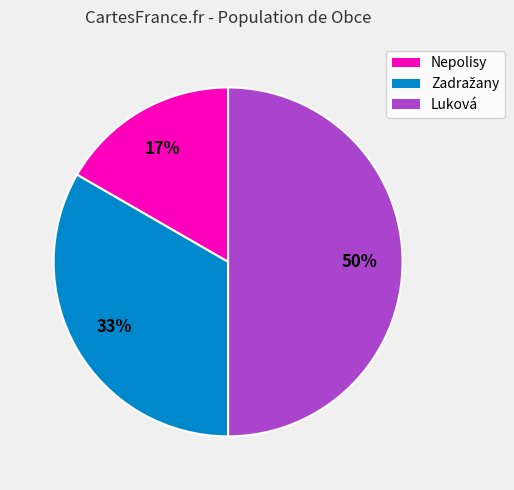

To the nearest percent, what is the difference between the Luková and Nepolisy slice percentages?

33%